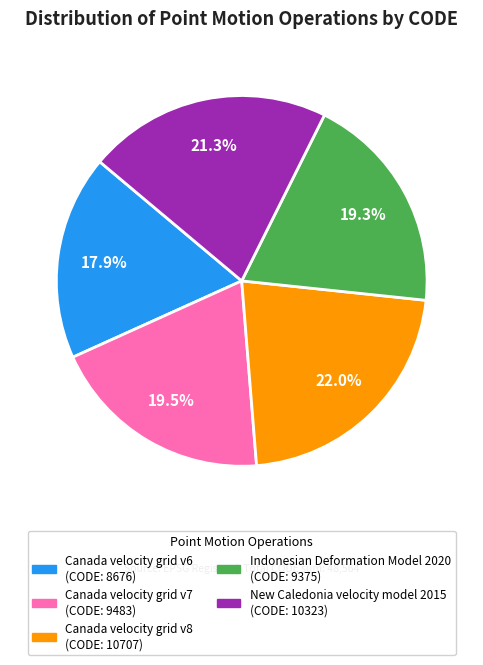

Does any single category account for the majority?

No